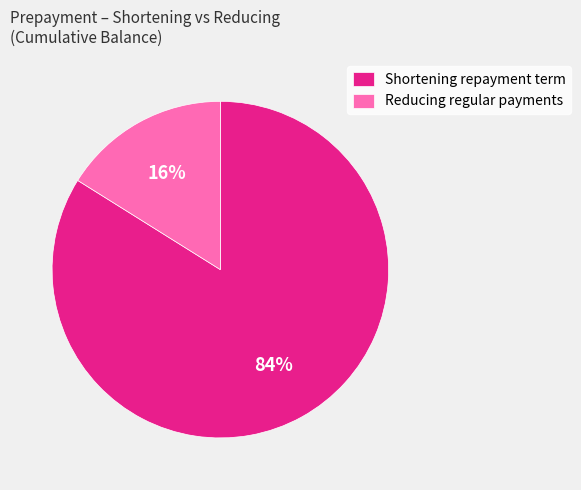

Count the number of slices in the pie.

2